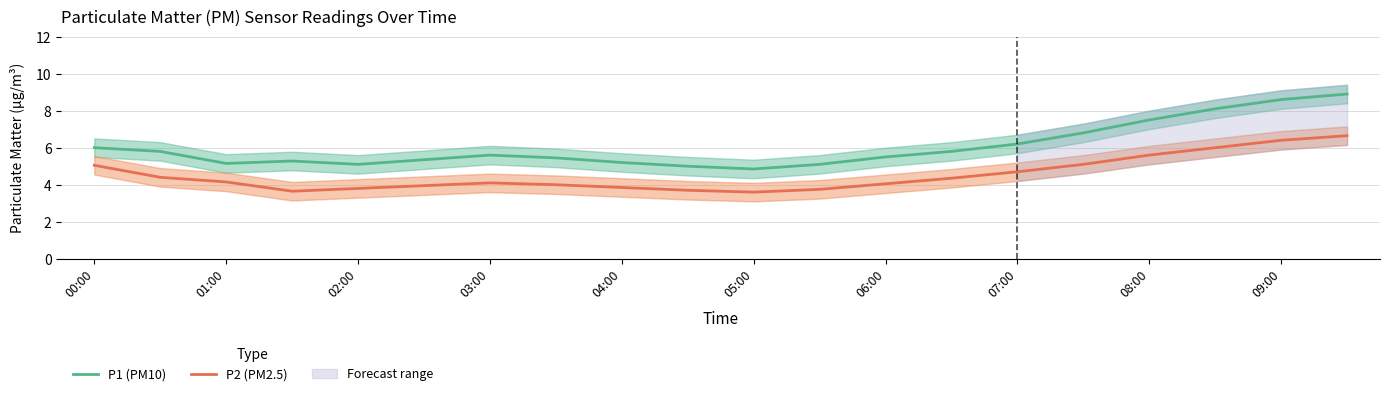

Which series has the largest total across all categories?

P1 (PM10)